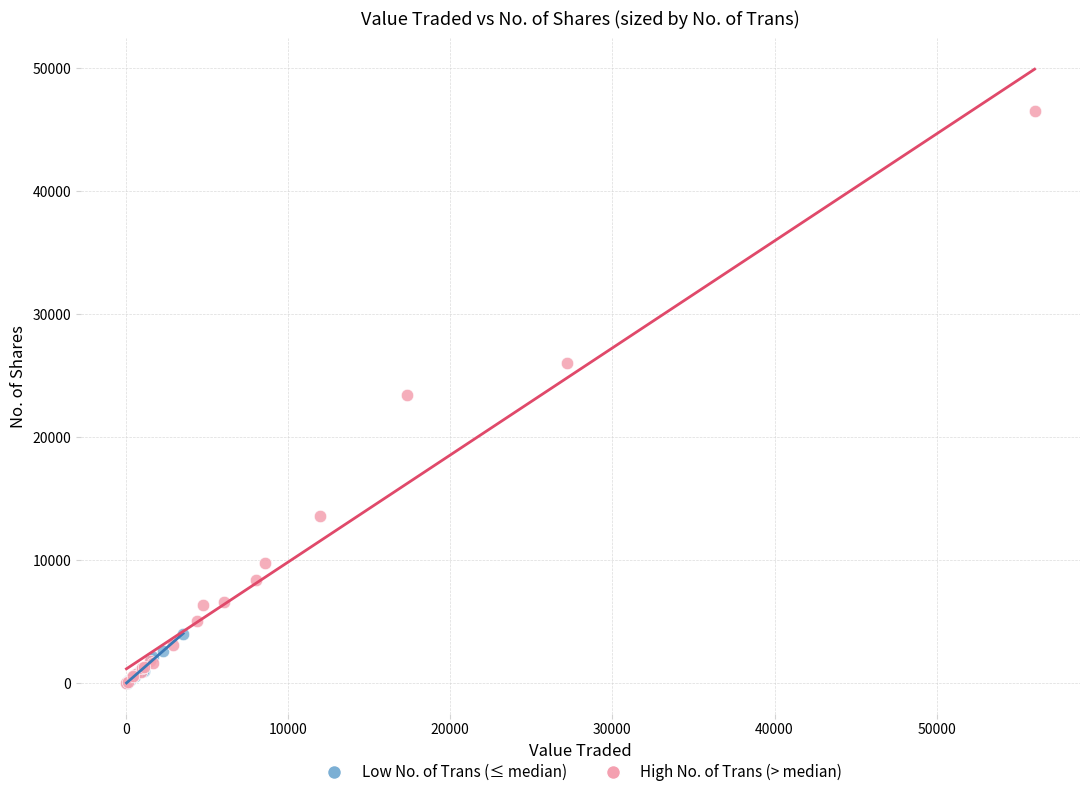

Which series reaches the maximum Y coordinate?

High No. of Trans (> median)